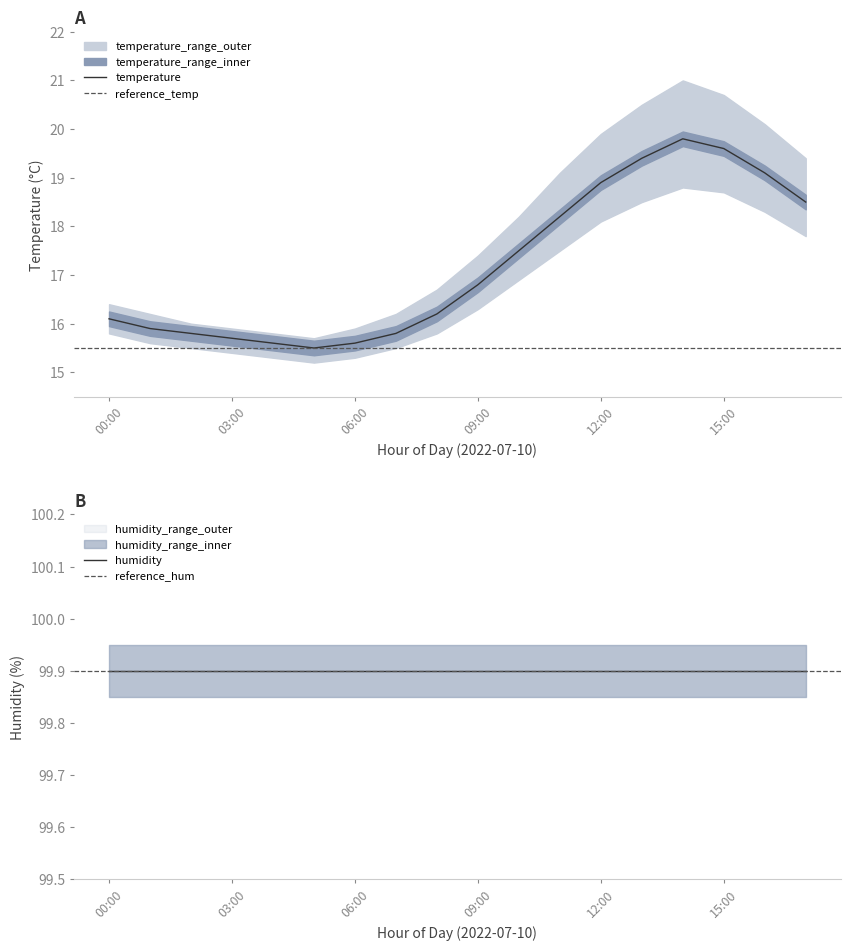

True or false: humidity and hum_upper intersect in this chart.

False